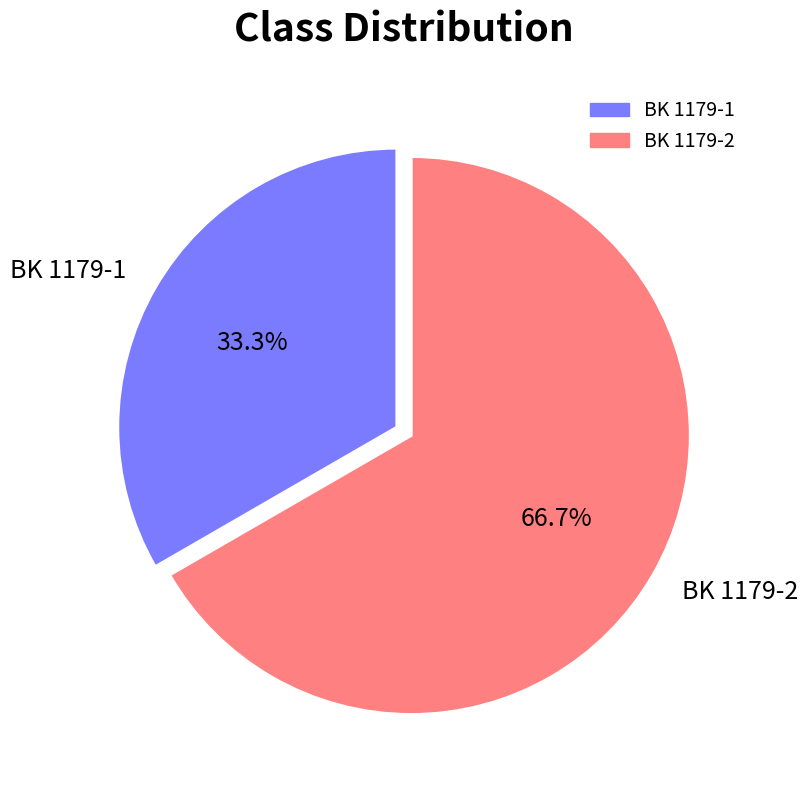

Count the number of slices in the pie.

2